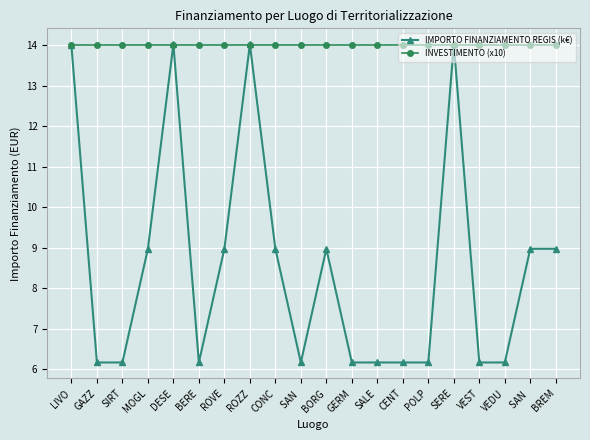

Between ROVE and ROZZ, which series saw the biggest shift?

IMPORTO FINANZIAMENTO REGIS (k€)